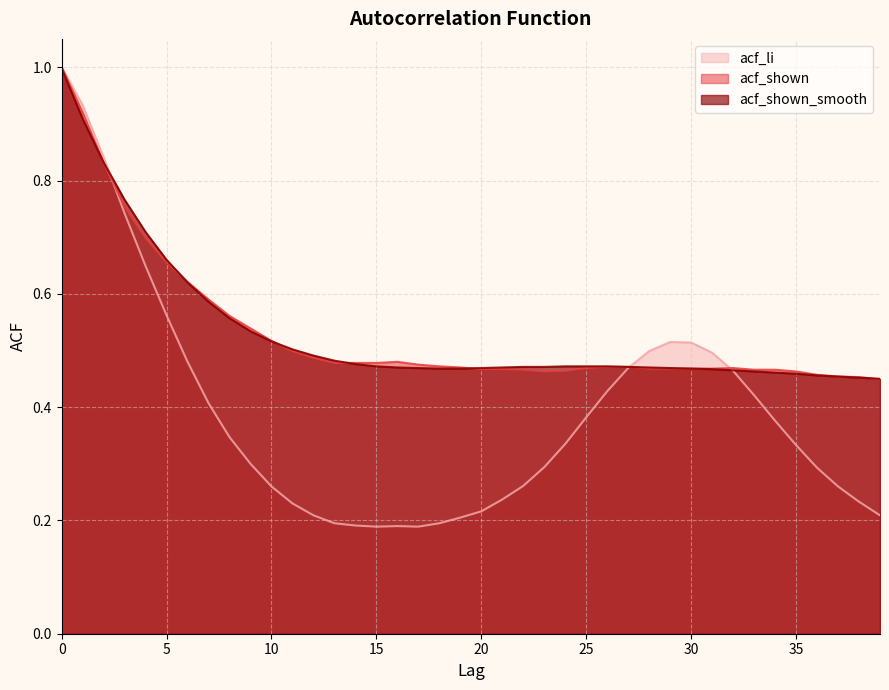

Is the value of acf_shown_smooth at 11 greater than the value of acf_shown at 7?

No